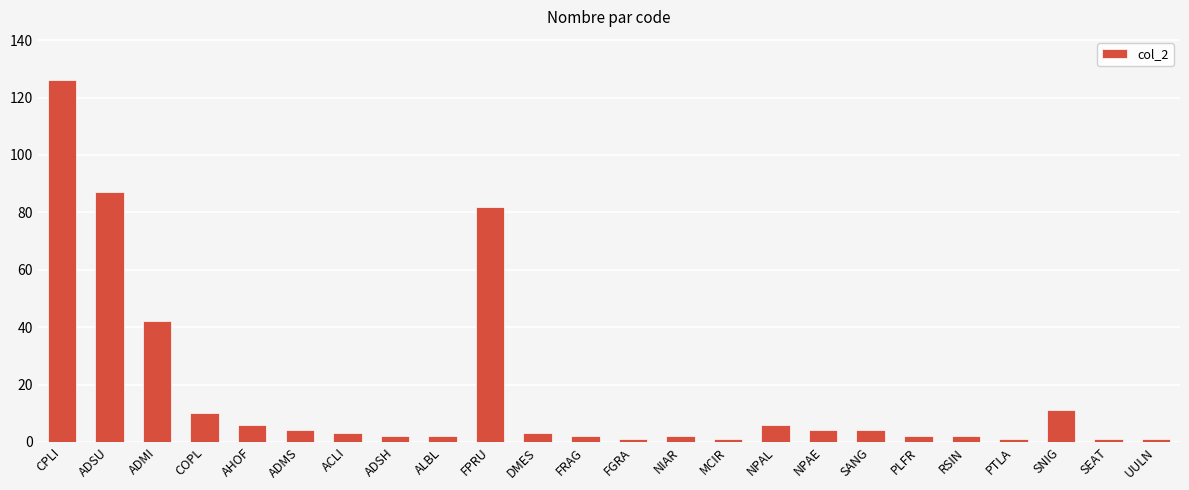

Approximately how many times larger is the value at FPRU compared to ADMI?

2.0